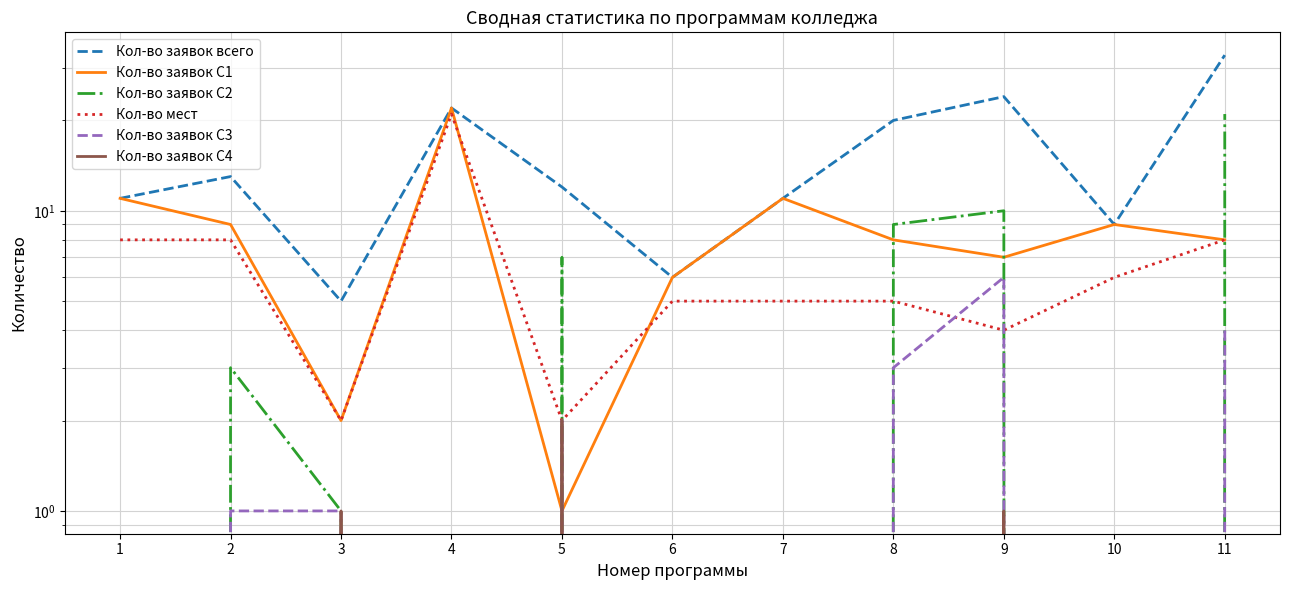

What is the average value of the Кол-во заявок С3 series?

2